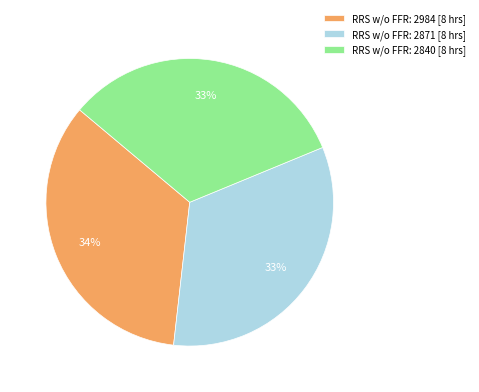

Combined, do RRS w/o FFR: 2871 [8 hrs] and RRS w/o FFR: 2984 [8 hrs] account for over 50%?

Yes